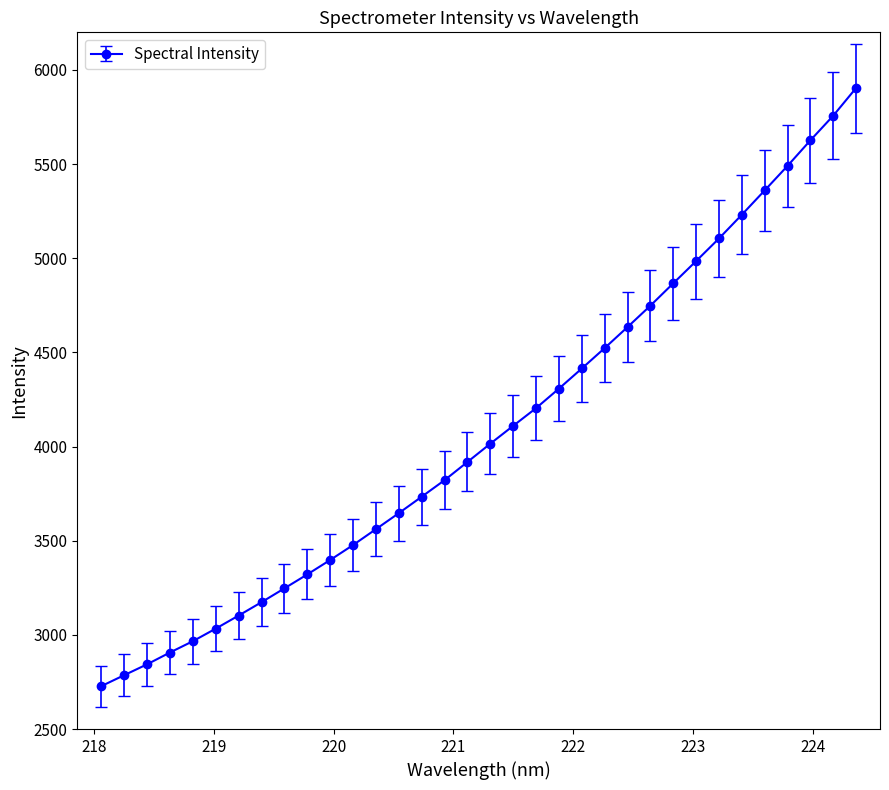

What is the smallest value displayed?

2727.6